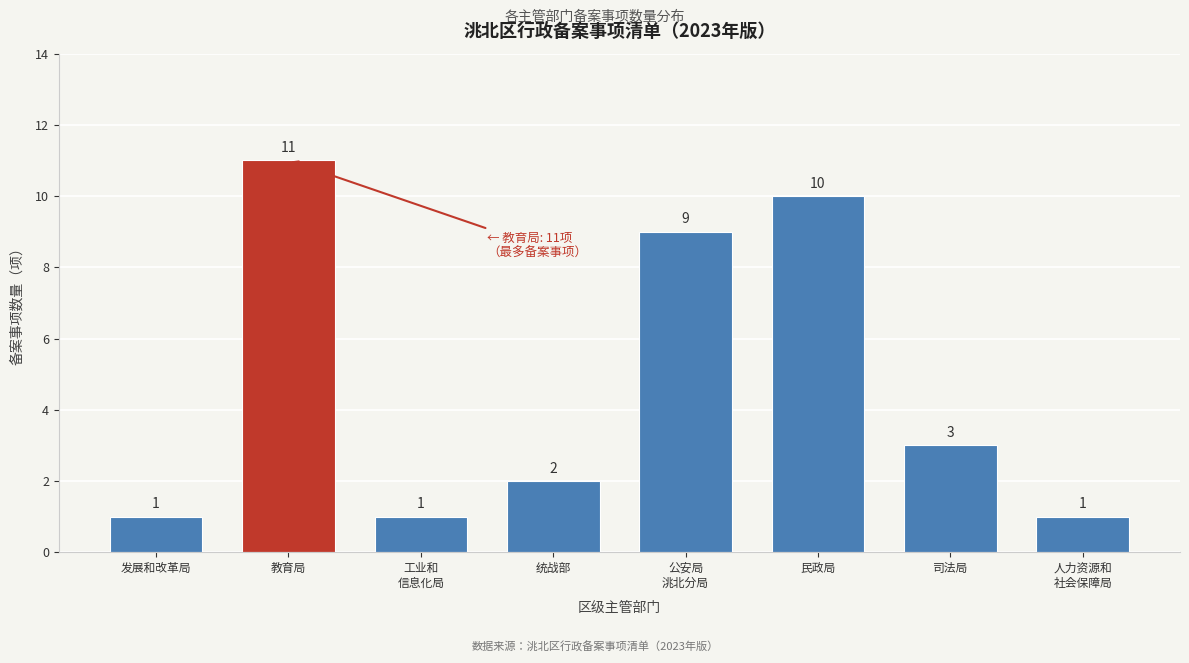

Reading left to right, transcribe all the data shown in this chart.

1	11	1	2	9	10	3	1